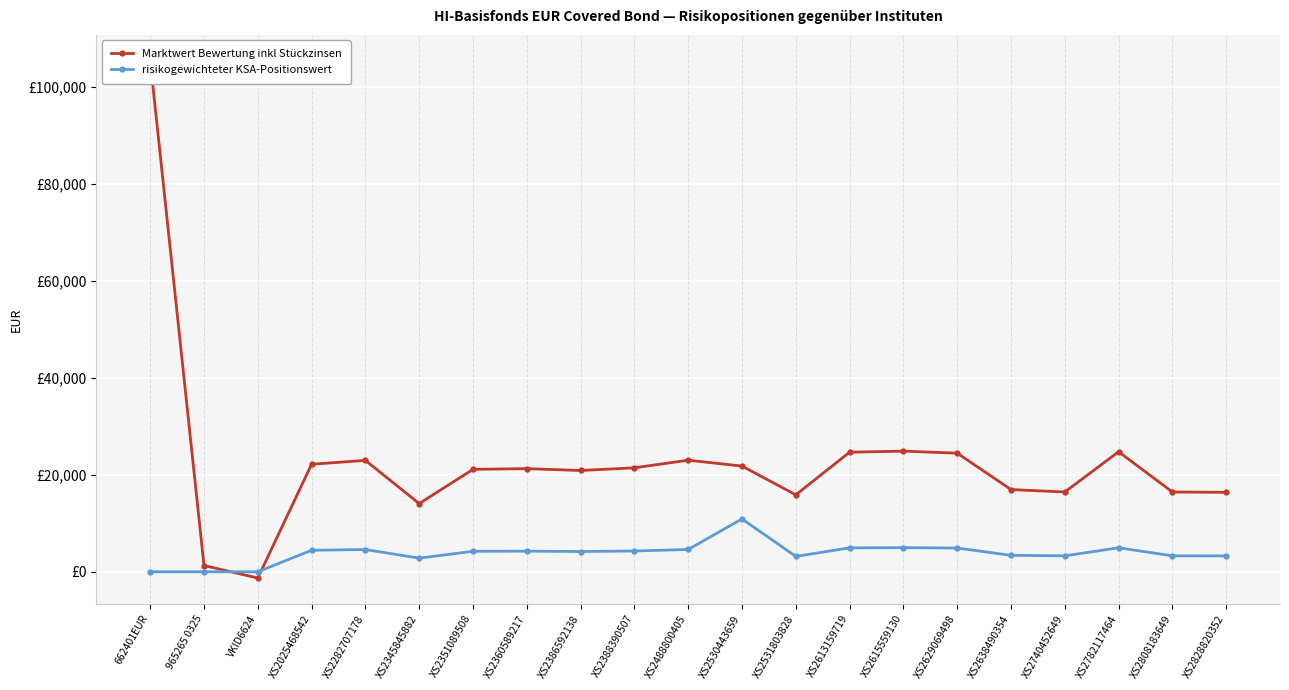

What is the difference between the maximum and minimum values in the risikogewichteter KSA-Positionswert series?

10902.6